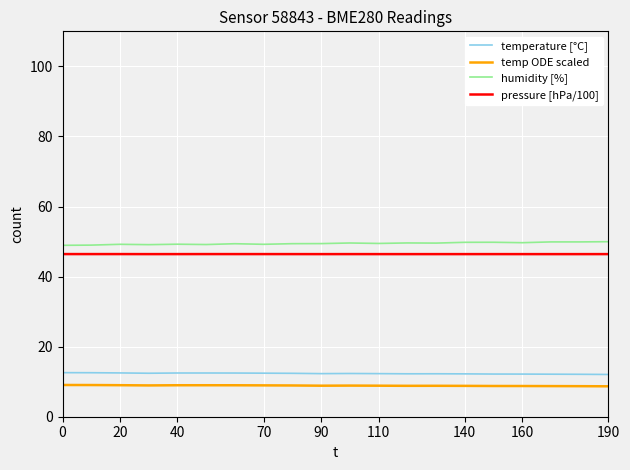

True or false: pressure [hPa/100] and temperature [°C] intersect in this chart.

False